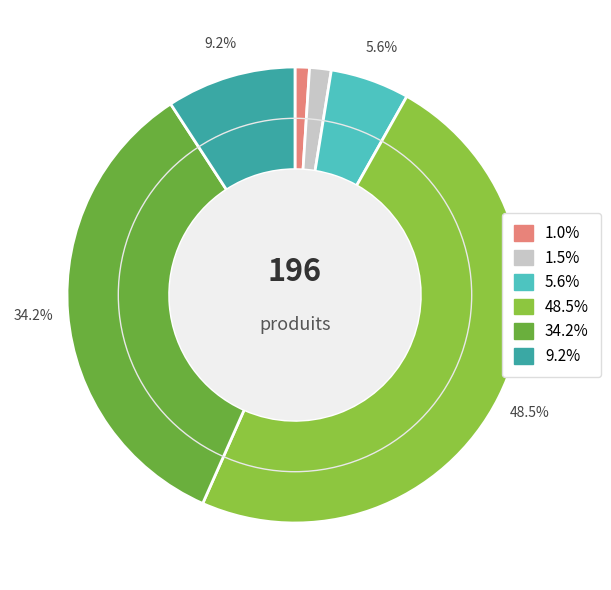

Is there a majority slice in this chart?

No